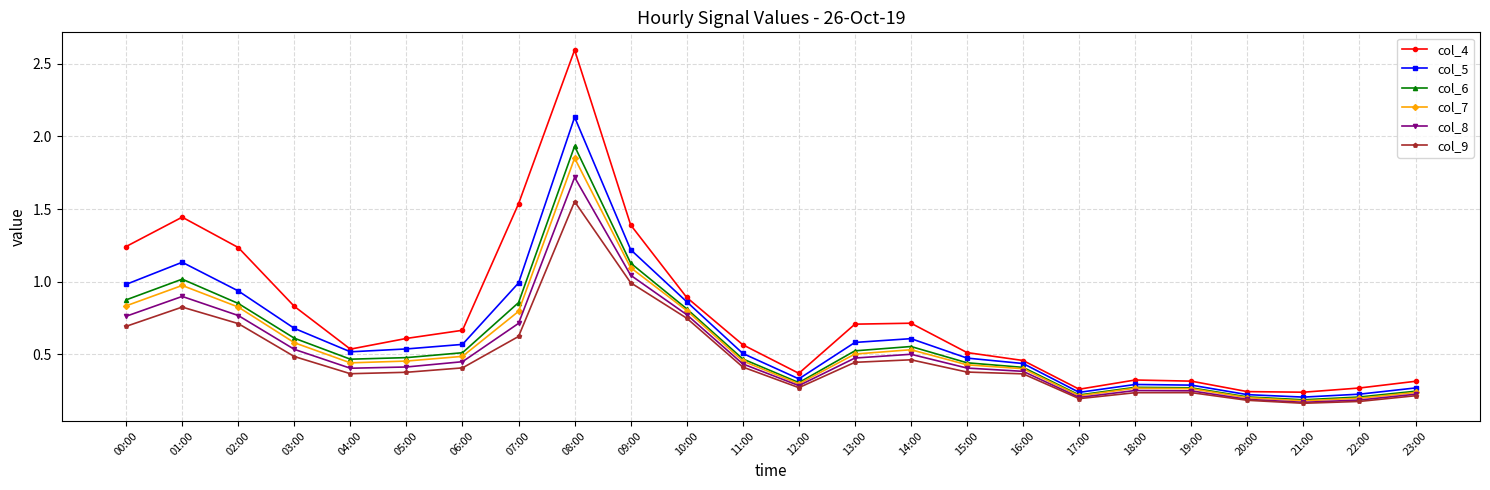

Is the value of col_5 at 21:00 greater than the value of col_8 at 15:00?

No